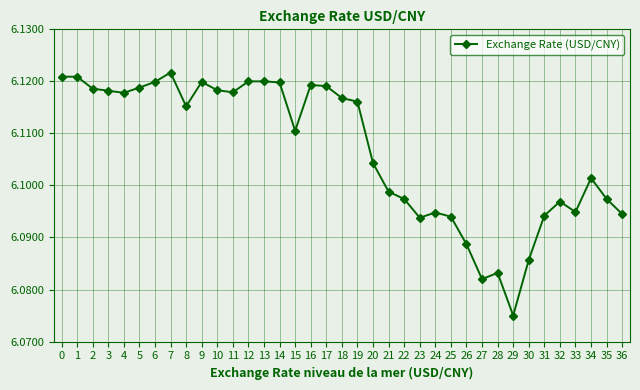

Is it true that the value at 15 is 2.0?

False